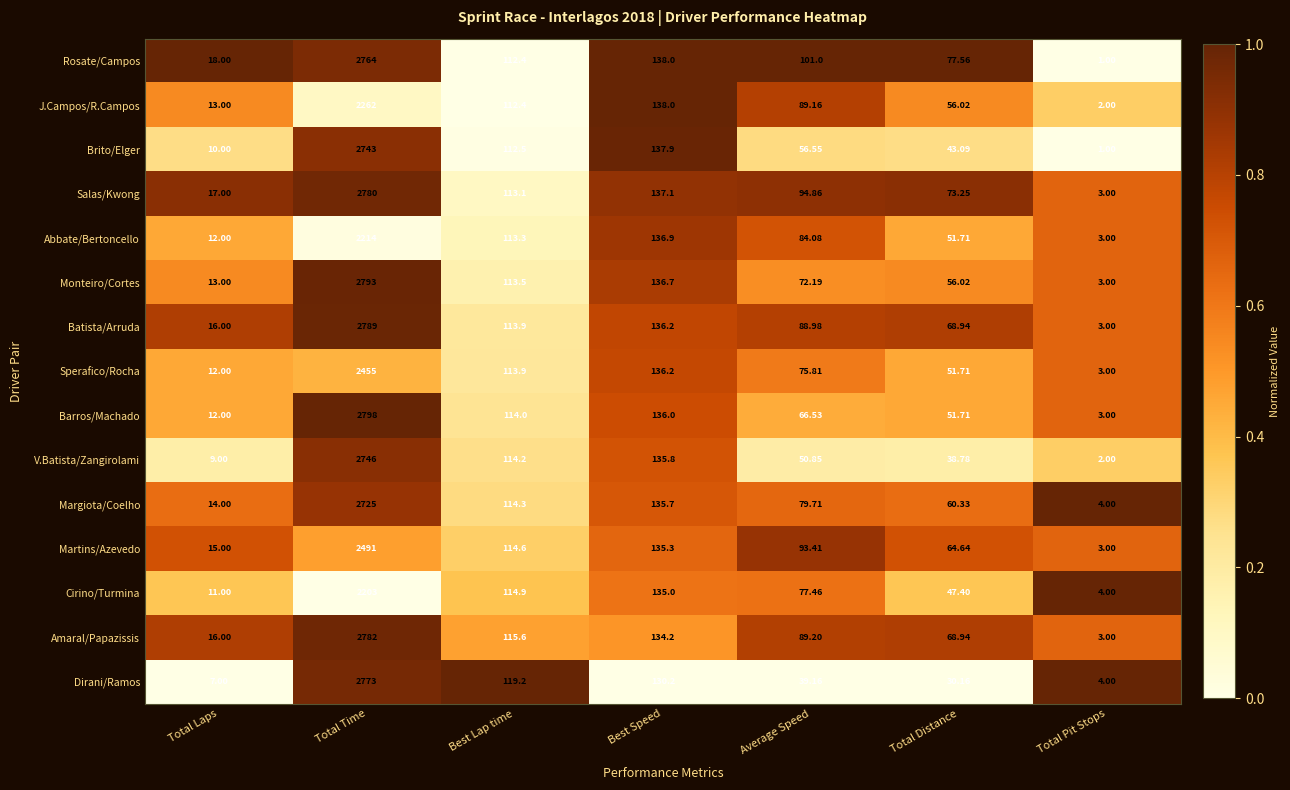

Which series changed the most between Best Speed and Average Speed?

Dirani/Ramos